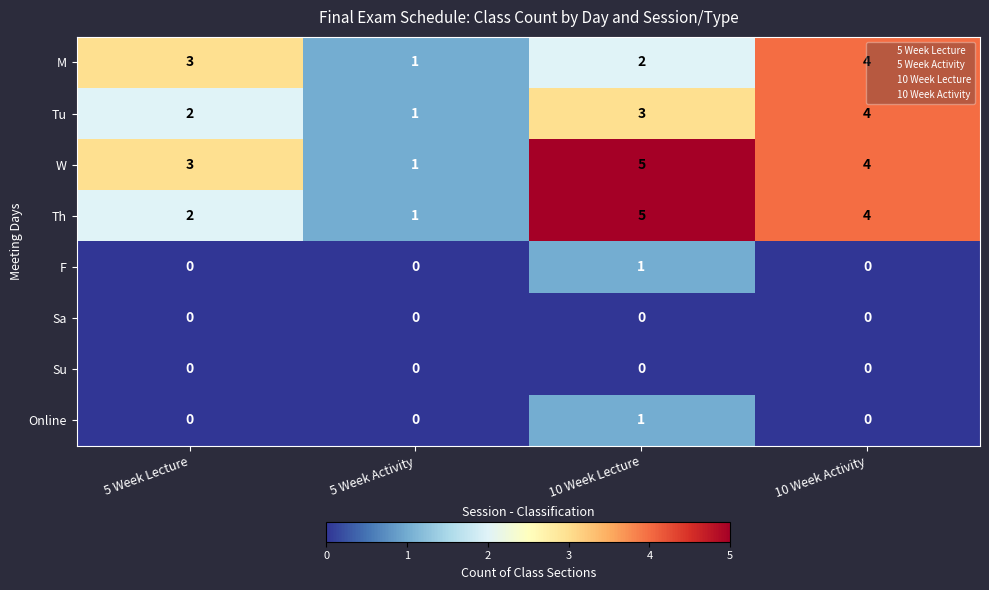

Which label corresponds to the largest value in the chart?

10 Week Lecture